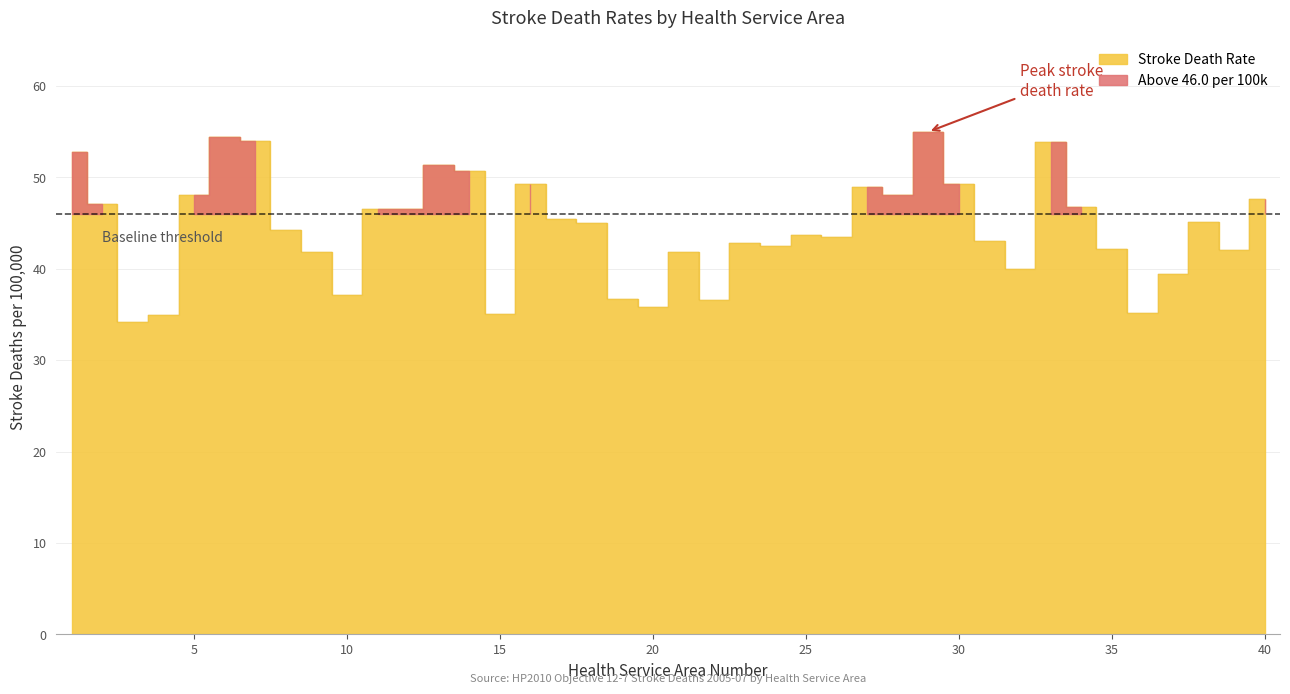

List the labels in order of value, smallest first.

3, 4, 15, 36, 20, 22, 19, 10, 37, 32, 9, 21, 39, 35, 24, 23, 31, 26, 25, 8, 18, 38, 17, 12, 11, 34, 2, 40, 5, 28, 27, 30, 16, 14, 13, 1, 33, 7, 6, 29